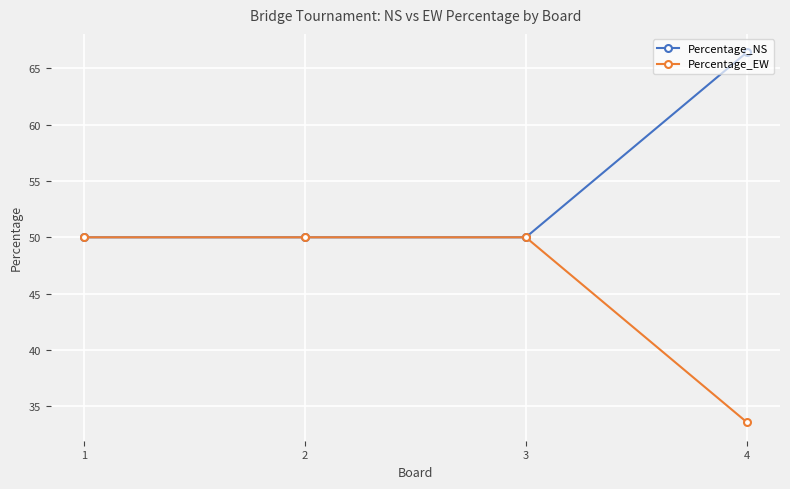

The Percentage_NS series shows 50.0 at 3. True or false?

True